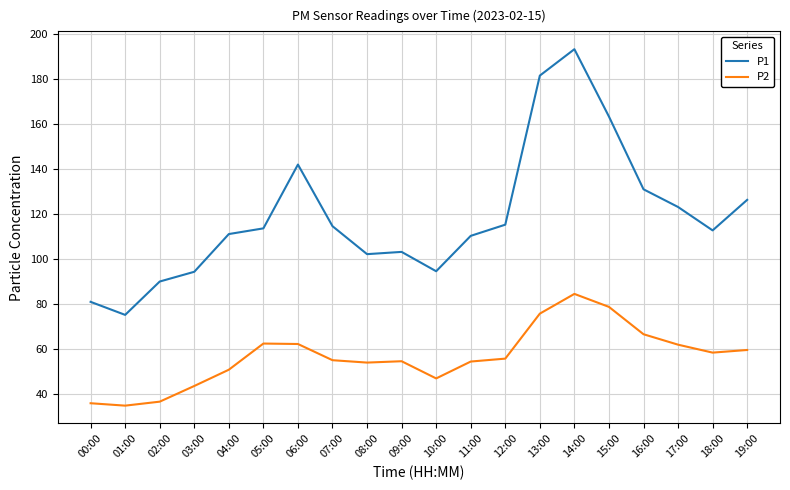

What is the difference between the P2 values at 00:00 and 07:00?

19.1